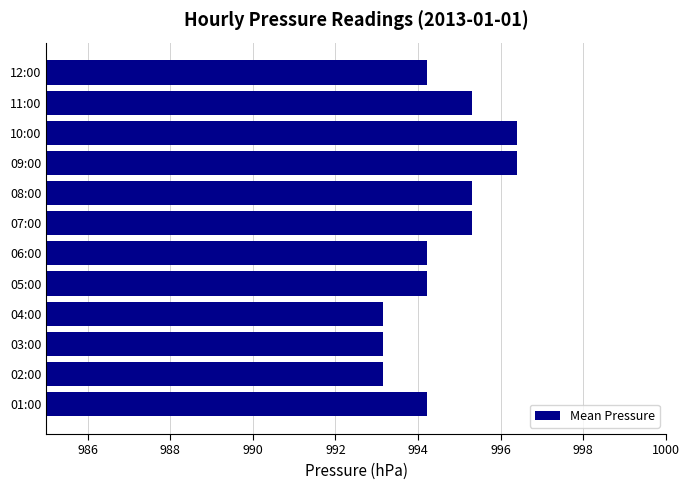

Is it true that the value at 03:00 is 1781.9?

False